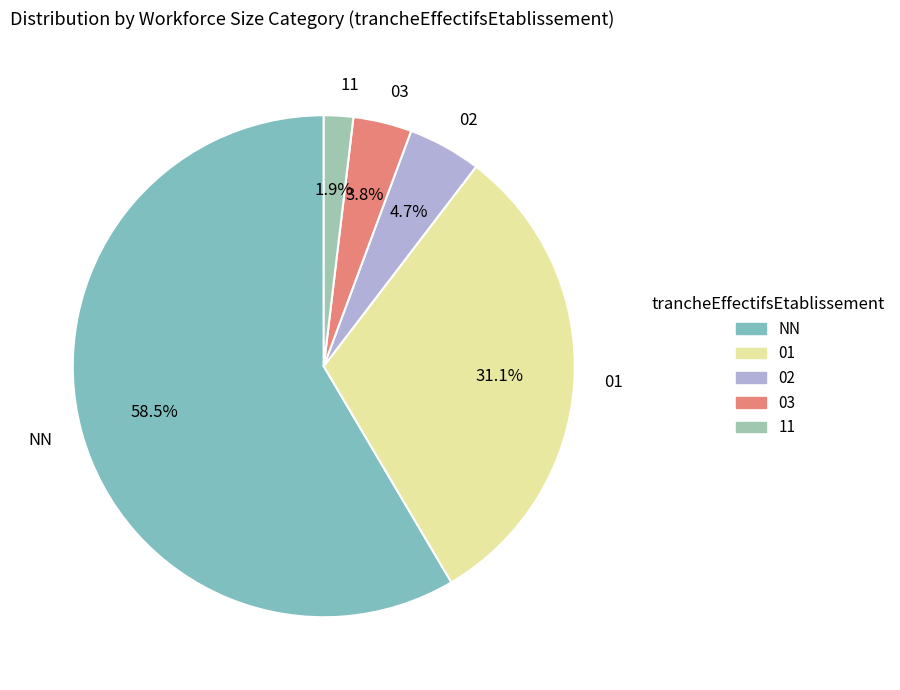

Is there a majority slice in this chart?

Yes